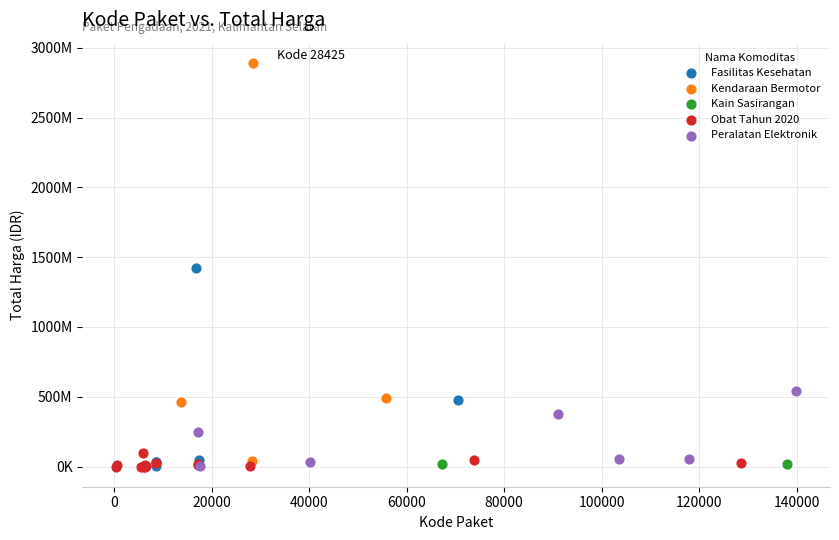

What are all the series names shown in the legend?

Fasilitas Kesehatan, Kendaraan Bermotor, Kain Sasirangan, Obat Tahun 2020, Peralatan Elektronik